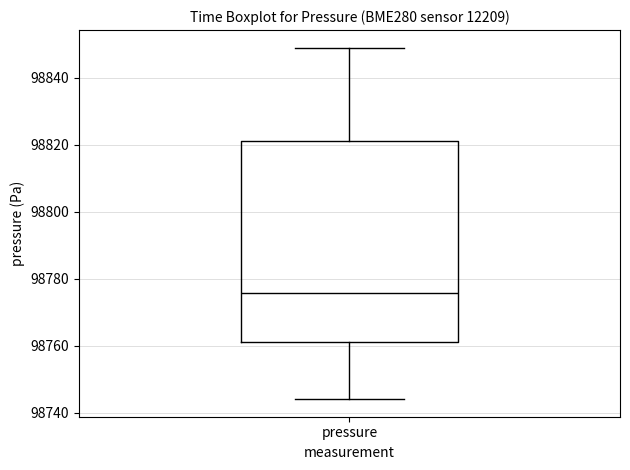

Where is the upper edge of the box for pressure on the y-axis? The values are not printed on the chart, so give them approximately, as read against the axis.

98822